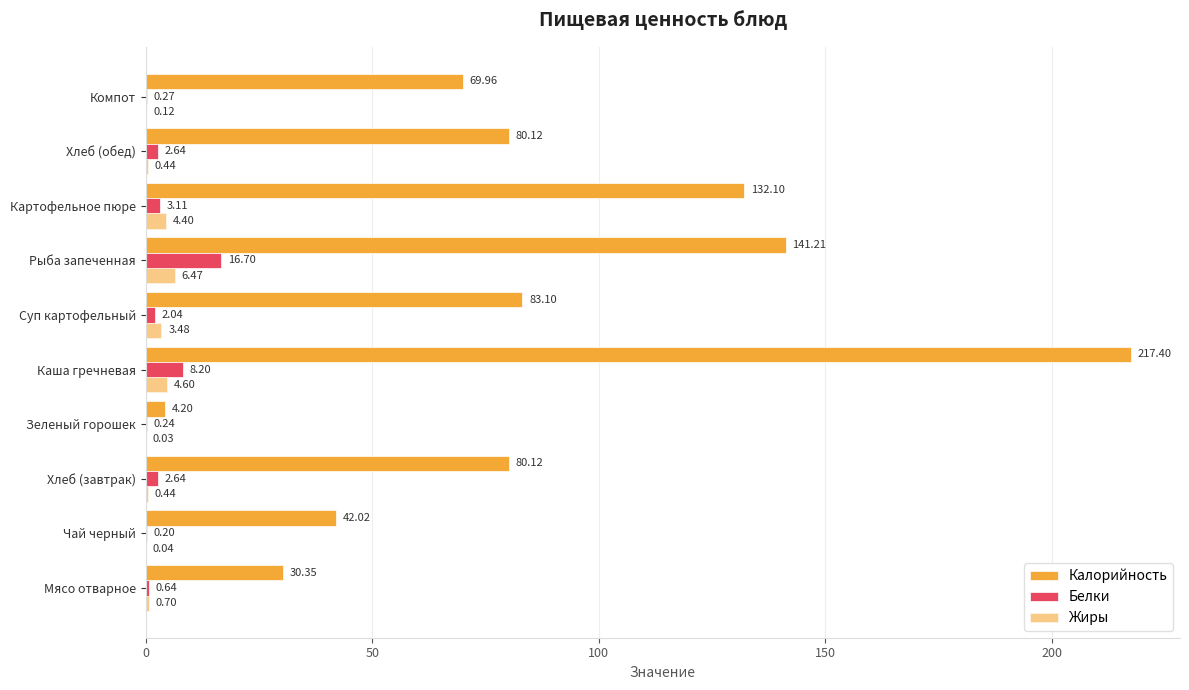

Reading left to right, extract all data points from this chart.

Калорийность: 30.3	42.0	80.1	4.2	217.4	83.1	141.2	132.1	80.1	70.0
Белки: 0.6	0.2	2.6	0.2	8.2	2.0	16.7	3.1	2.6	0.3
Жиры: 0.7	0.0	0.4	0.0	4.6	3.5	6.5	4.4	0.4	0.1